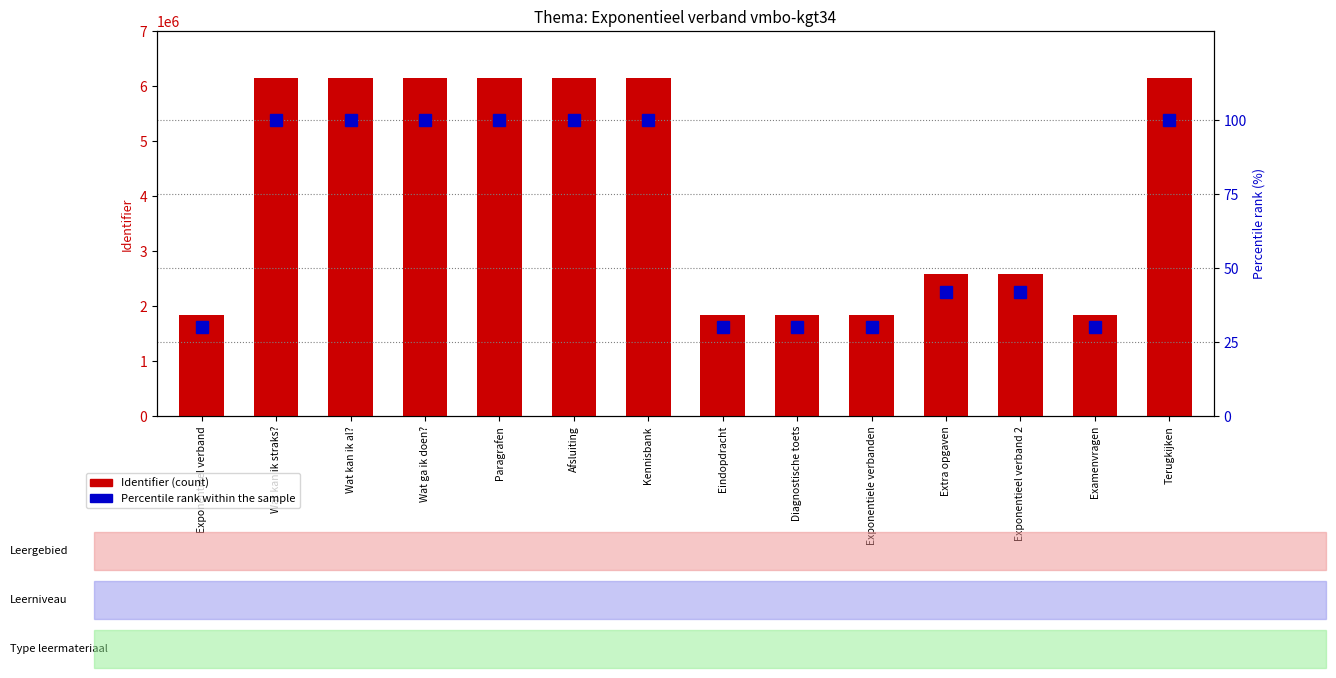

Does the chart contain any negative values?

No